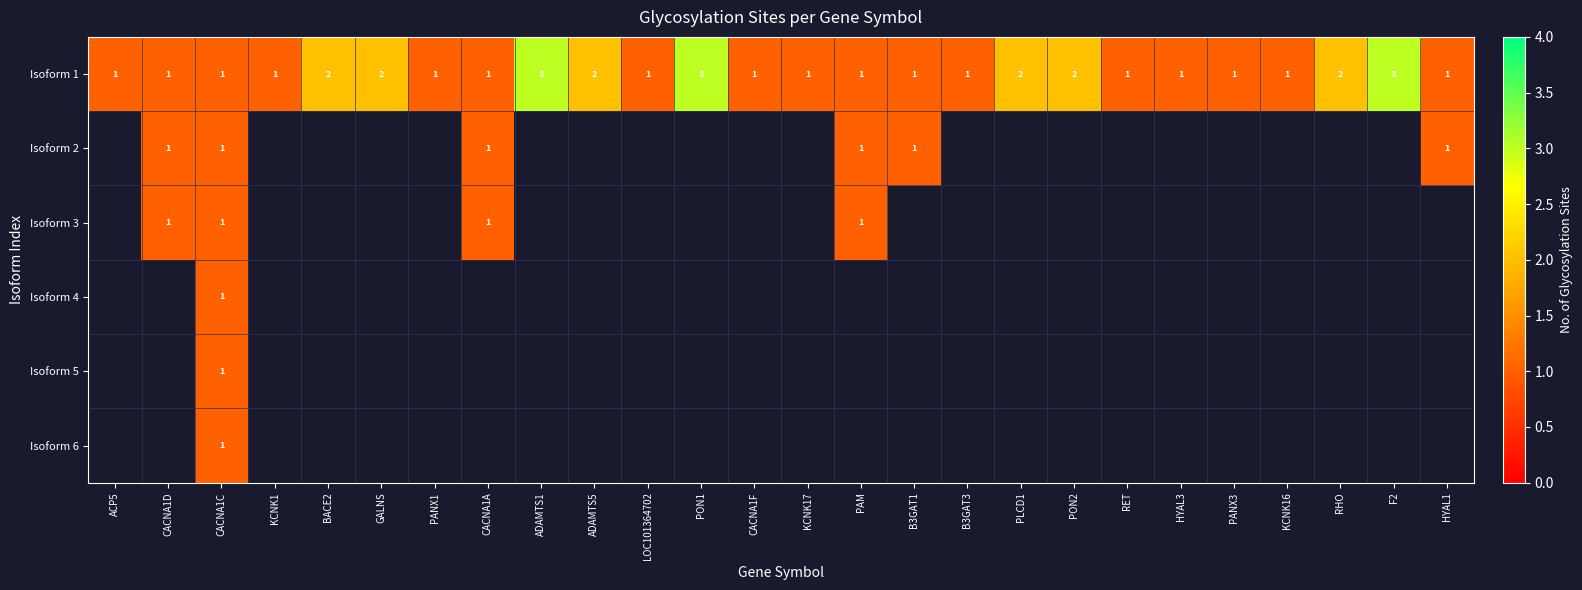

What is the maximum value shown in the chart?

3.0